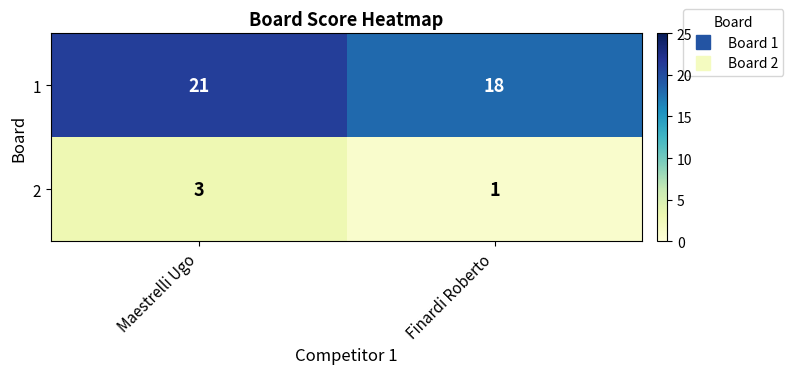

Rank the series at Maestrelli Ugo from lowest to highest value.

2, 1